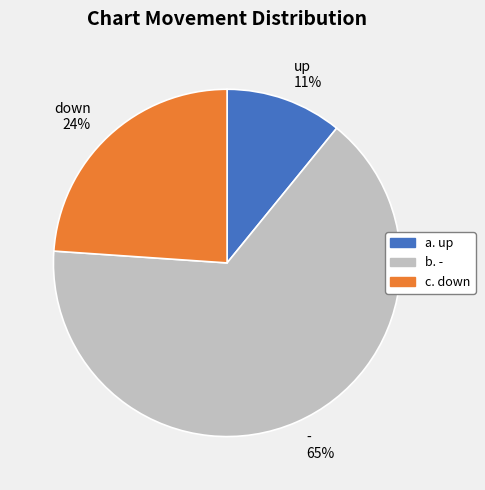

To the nearest percent, what is the average slice percentage?

33%